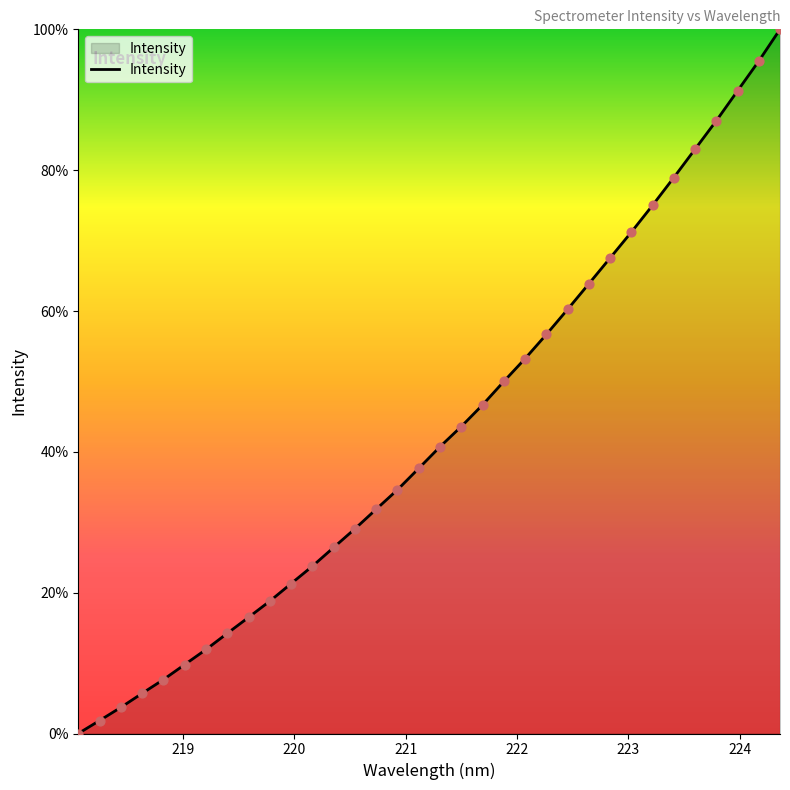

What is the maximum value shown in the chart?

100.0